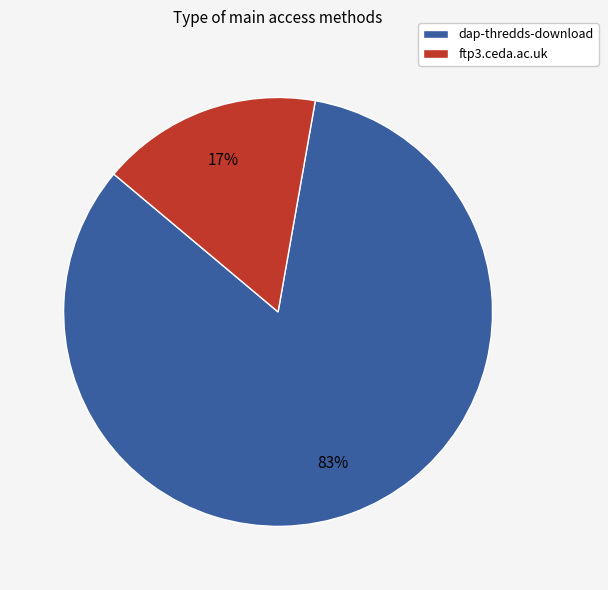

To the nearest percent, what is the combined percentage of dap-thredds-download and ftp3.ceda.ac.uk?

100%